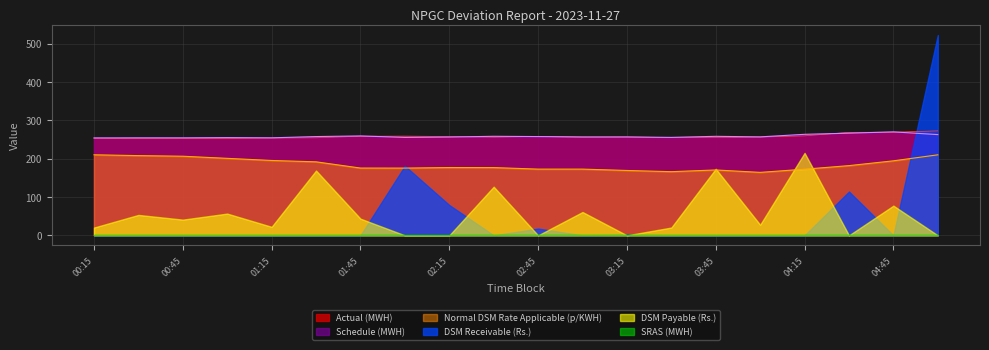

Which label corresponds to the smallest value in the chart?

04:00